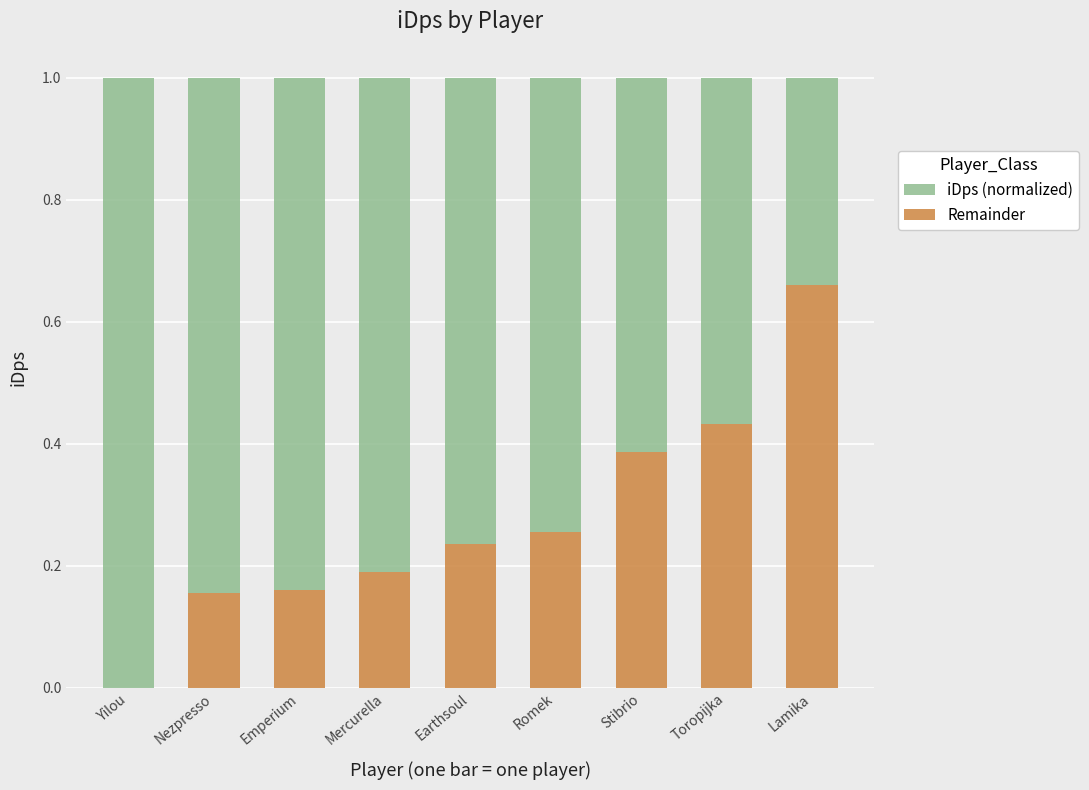

Count the Remainder values in the range 0 to 1.

9